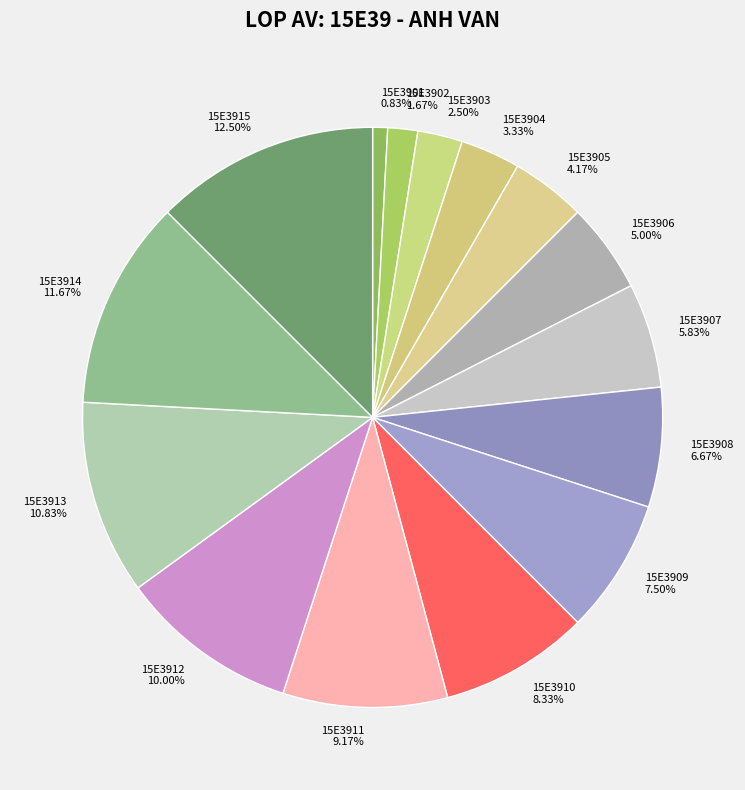

Count the number of slices in the pie.

15